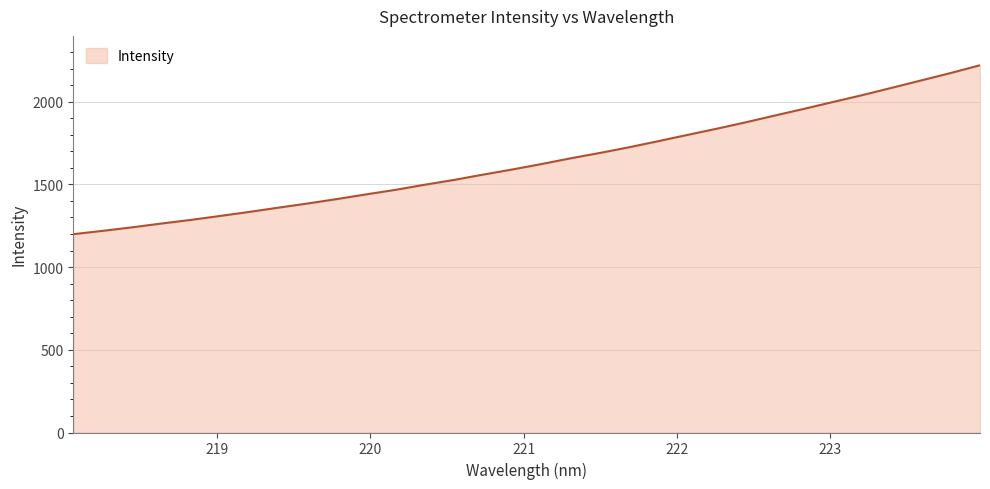

What is the greatest value displayed?

2219.9